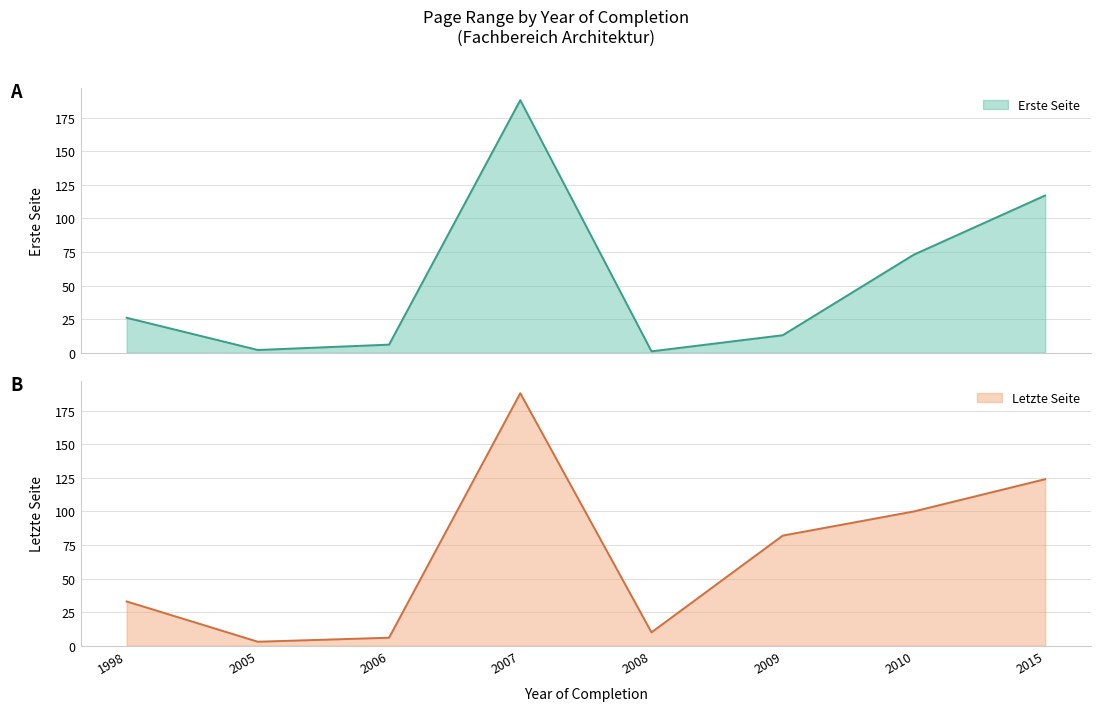

True or false: Letzte Seite has a value of 60 at 2010.

False